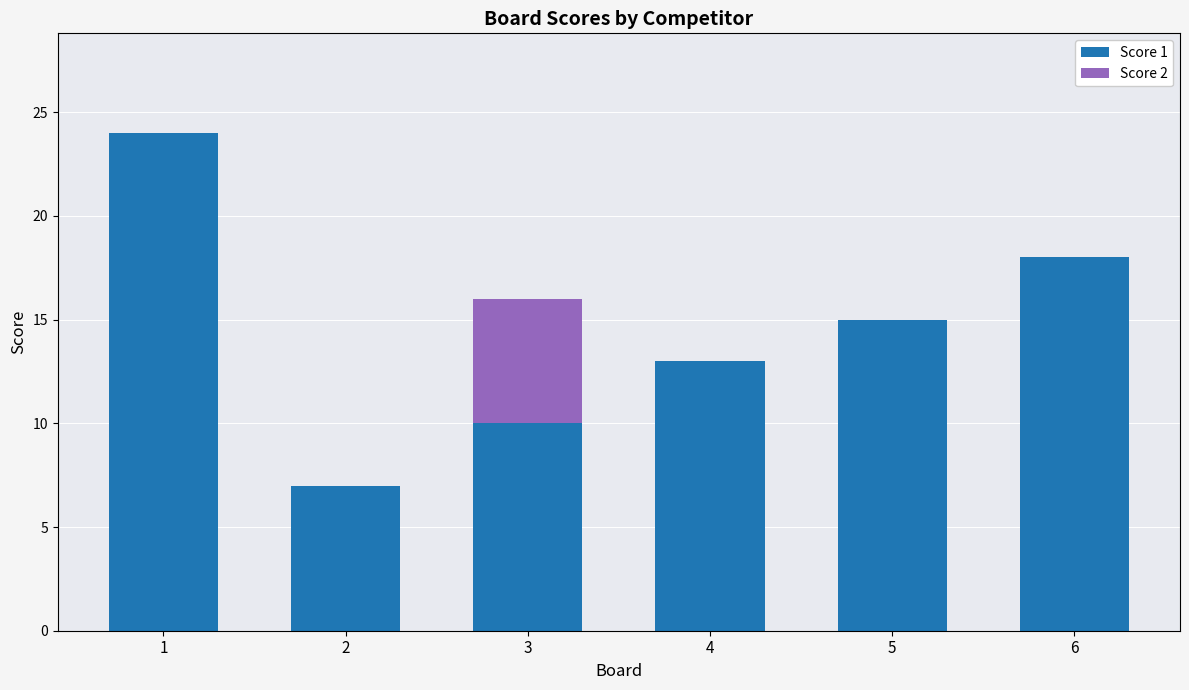

Are the bars horizontal?

No